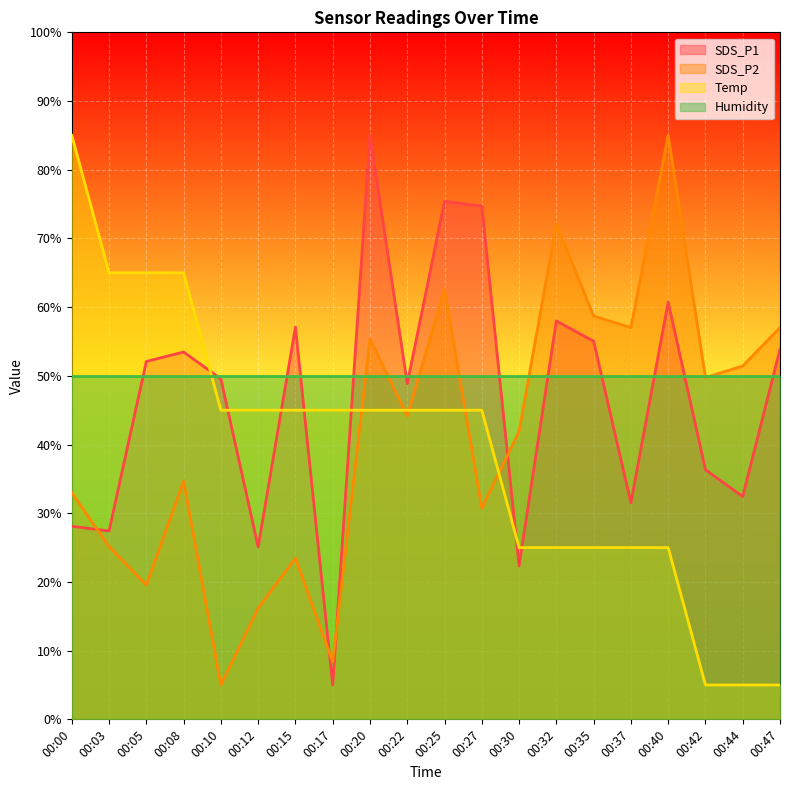

Rank the series by their average value, from lowest to highest.

Temp, SDS_P2, SDS_P1, Humidity